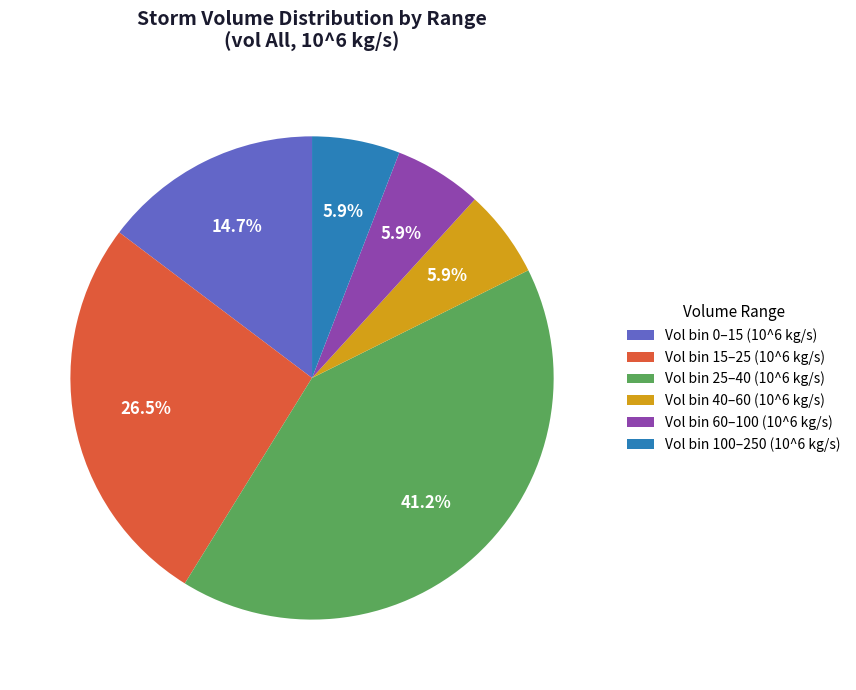

What is the ratio of the value at Vol bin 60–100 (10^6 kg/s) to the value at Vol bin 0–15 (10^6 kg/s)?

0.4